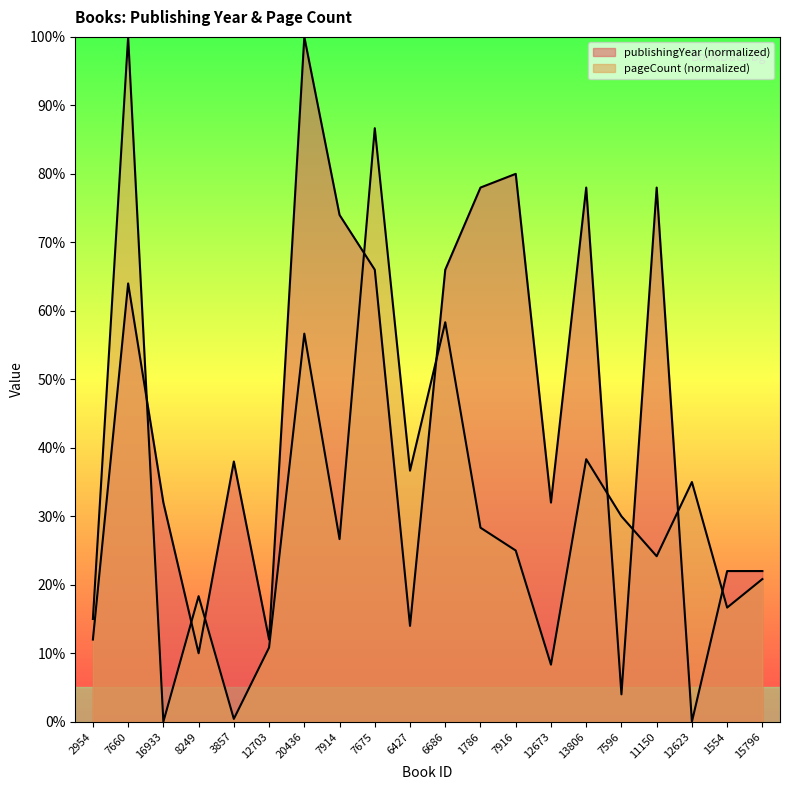

What is the greatest value displayed?

100.0